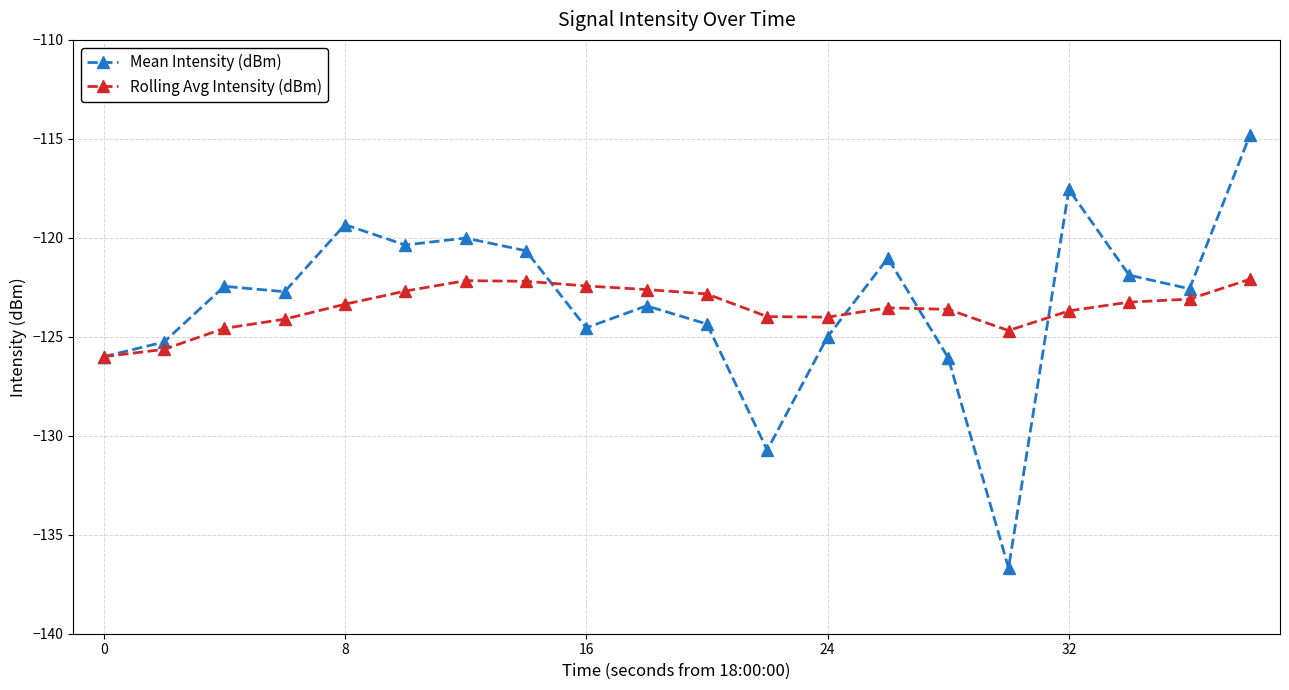

Which series has the largest total across all categories?

Mean Intensity (dBm)